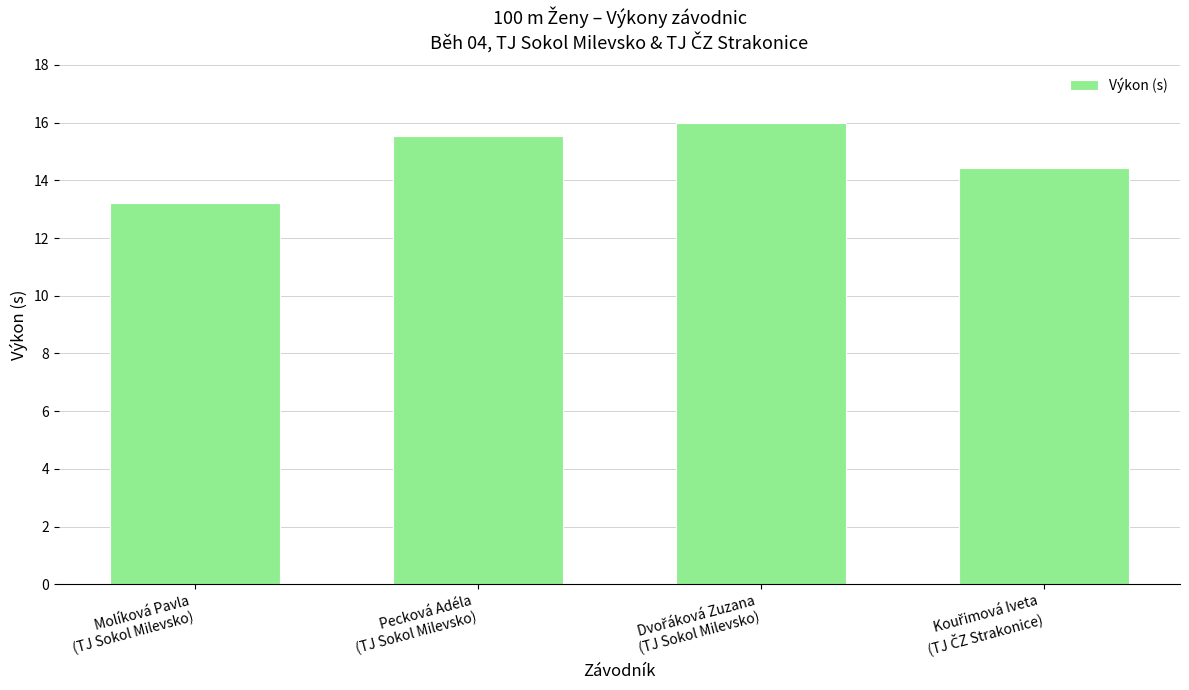

What is the smallest value displayed?

13.2